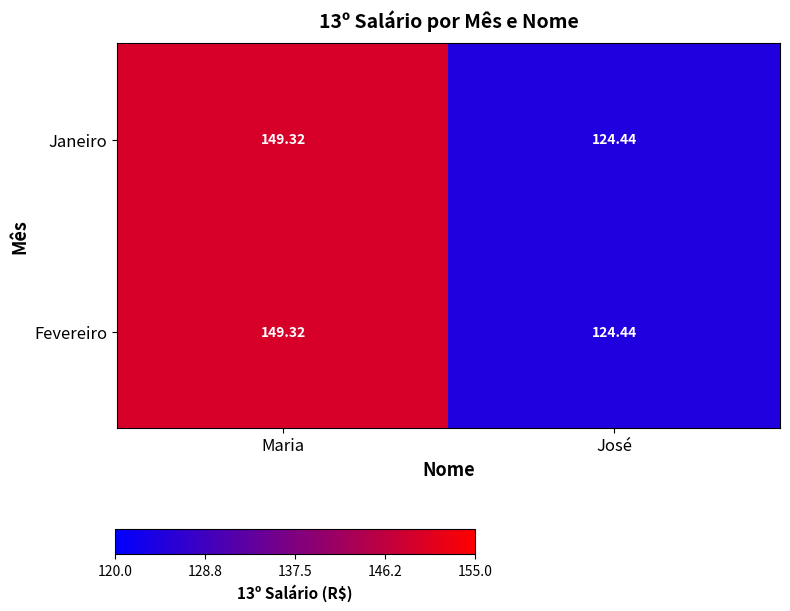

Which category has the lowest value in the Fevereiro series?

José